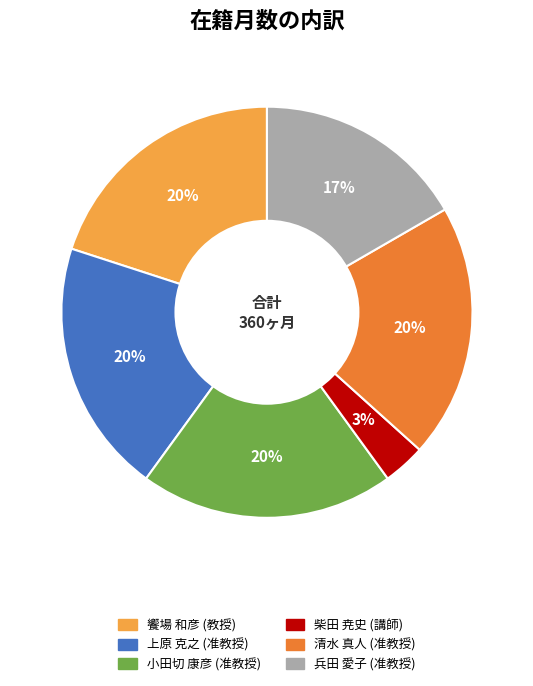

Count the number of slices in the pie.

6